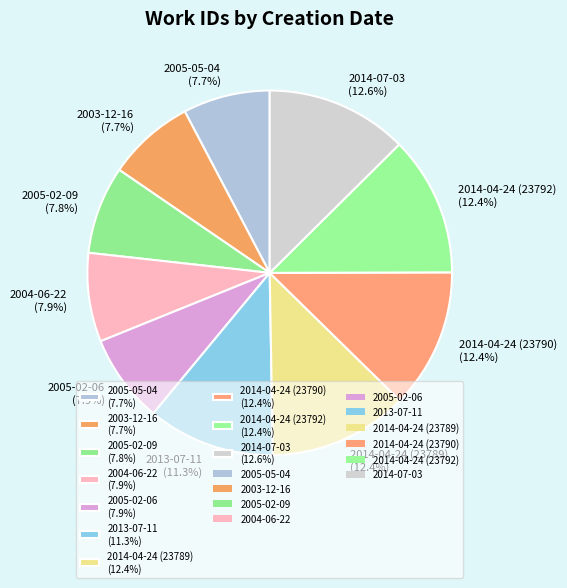

Is it true that 2004-06-22 is 8% of the pie?

True